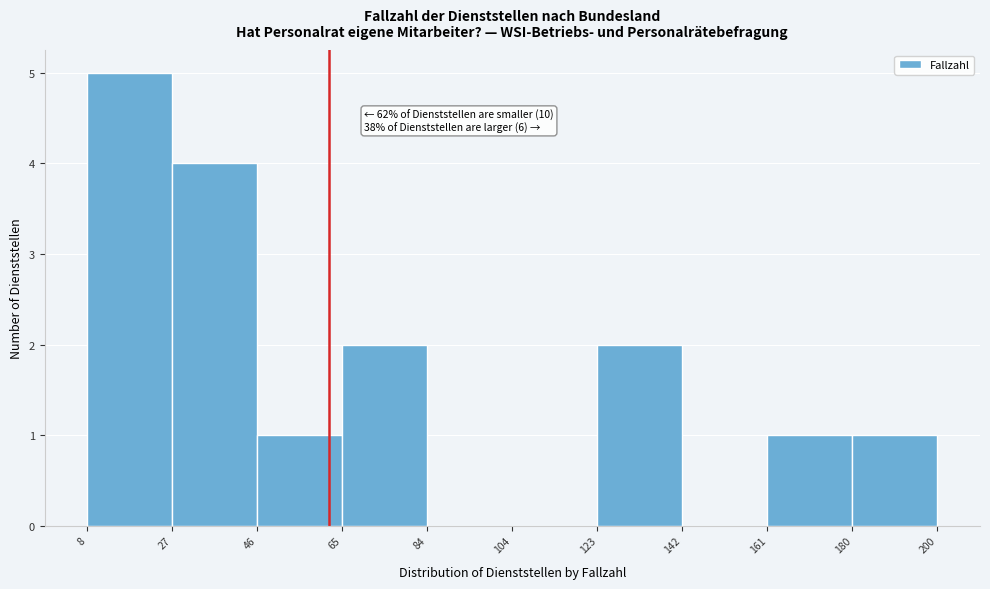

Which range on the x-axis has the tallest bar?

8 to 27